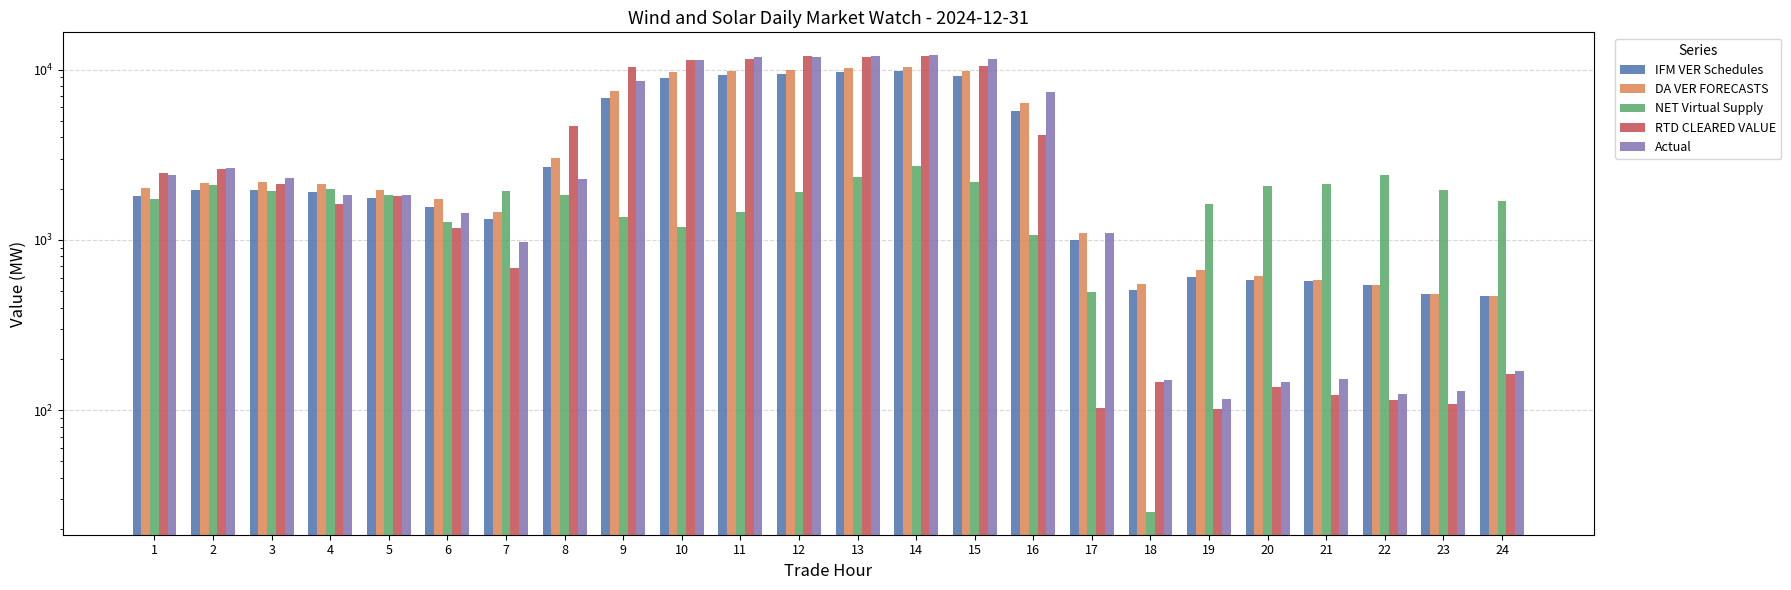

List the series in order of their peak value, lowest first.

NET Virtual Supply, IFM VER Schedules, DA VER FORECASTS, RTD CLEARED VALUE, Actual